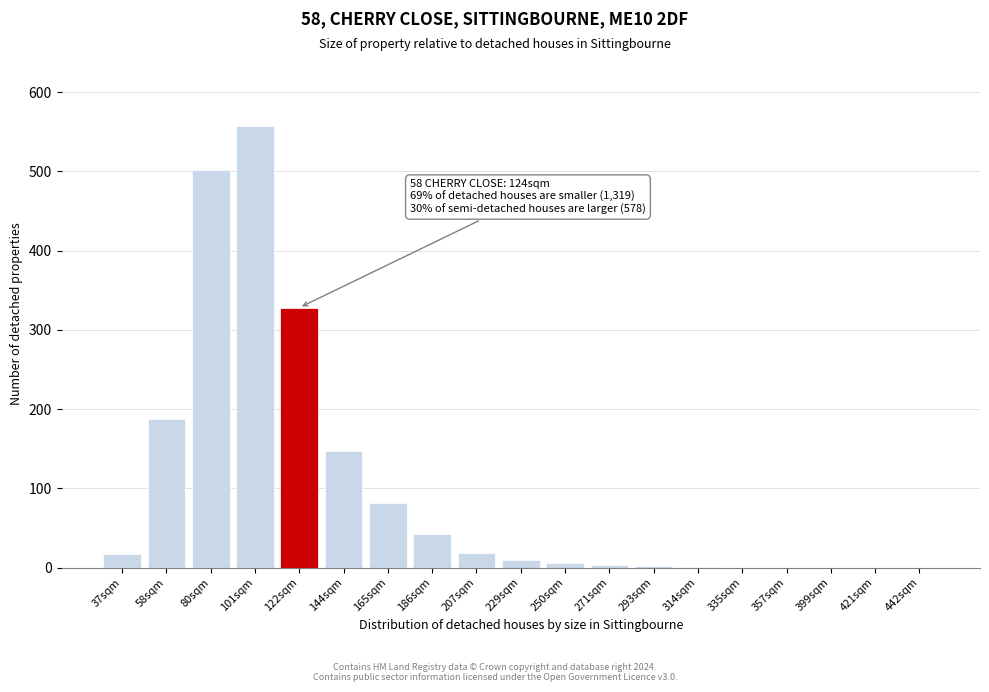

What is the sum of all values?

1903